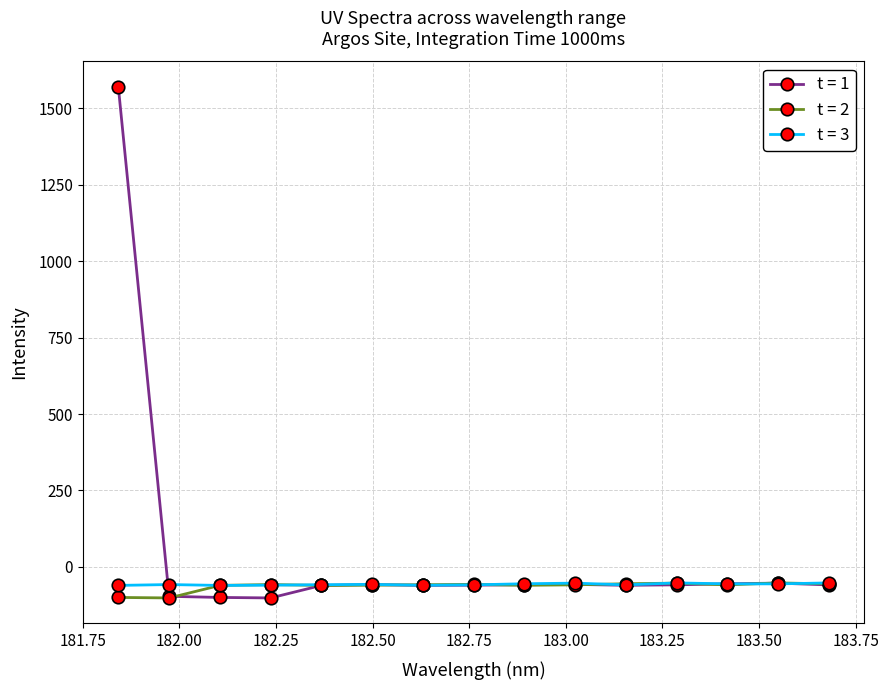

How many categories are shown in the chart?

15